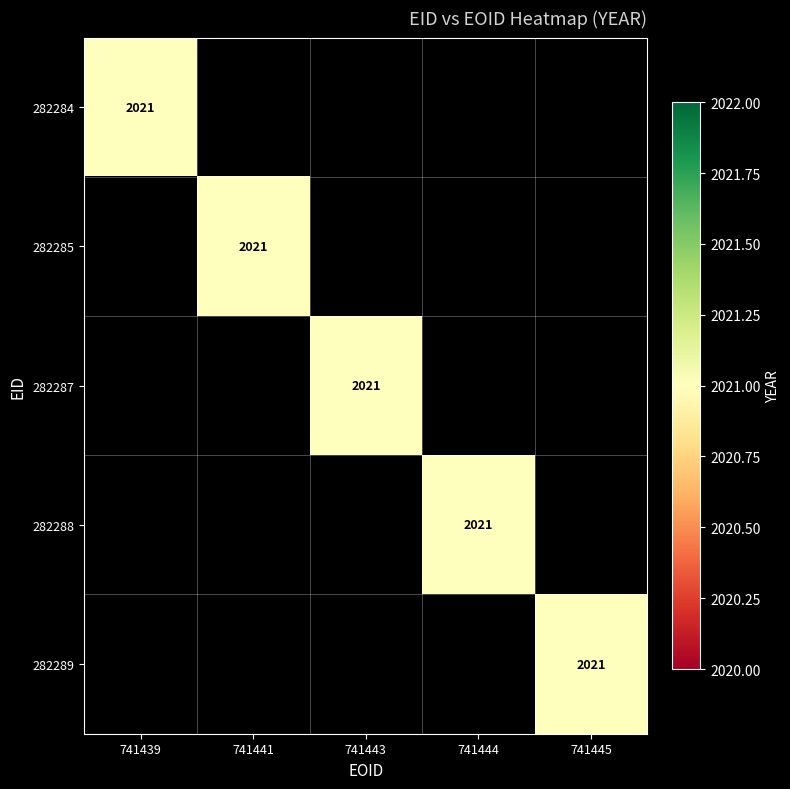

Which series has the largest range (max minus min)?

282284